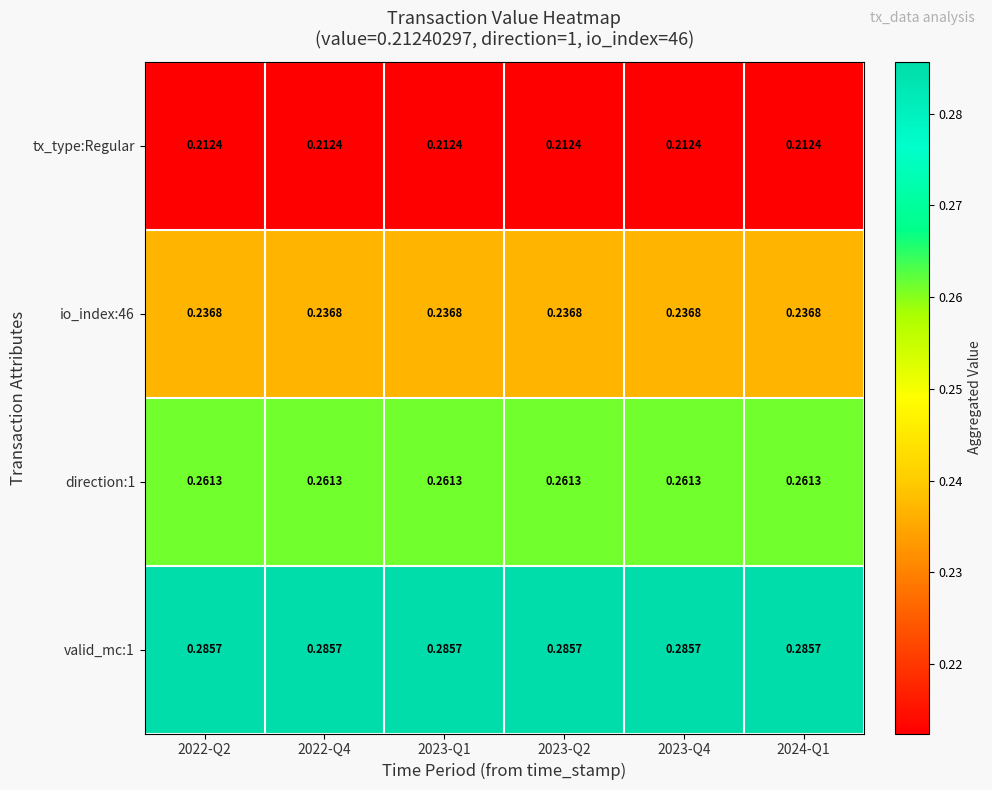

Rank the series at 2023-Q4 from highest to lowest value.

valid_mc:1, direction:1, io_index:46, tx_type:Regular